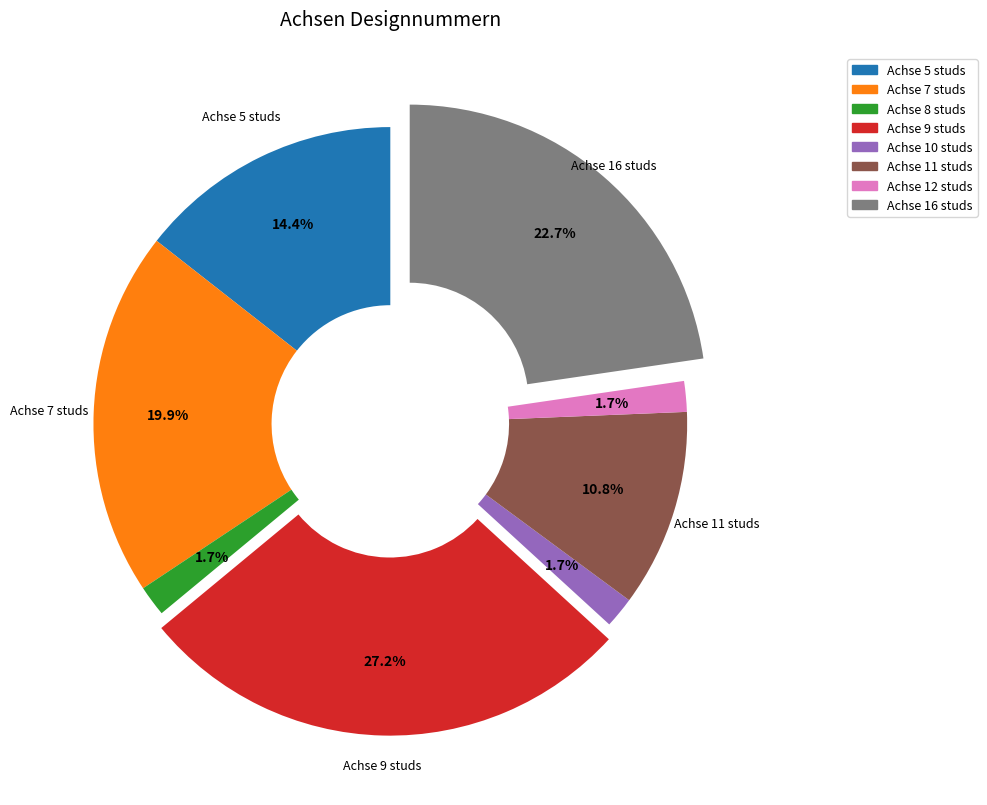

The Achse 11 studs slice represents 11% of the pie. True or false?

True